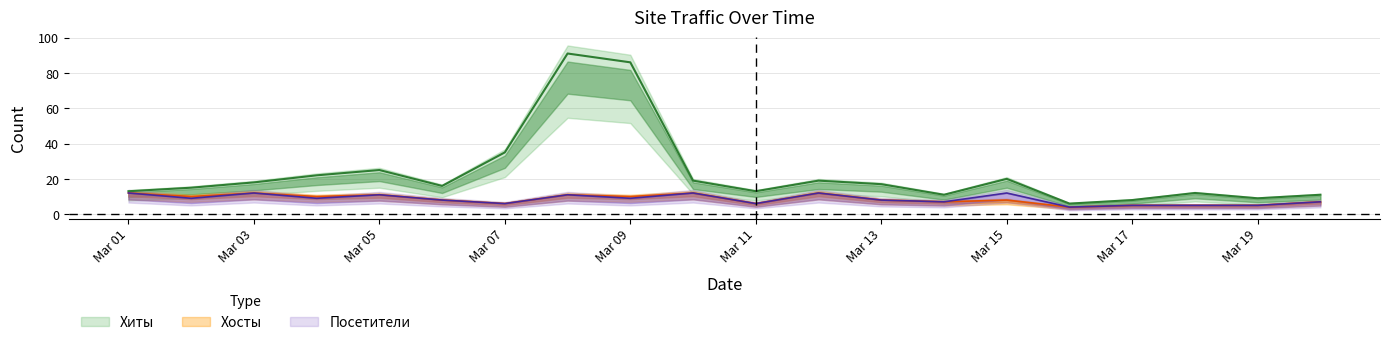

What is the average value of the Хосты series?

8